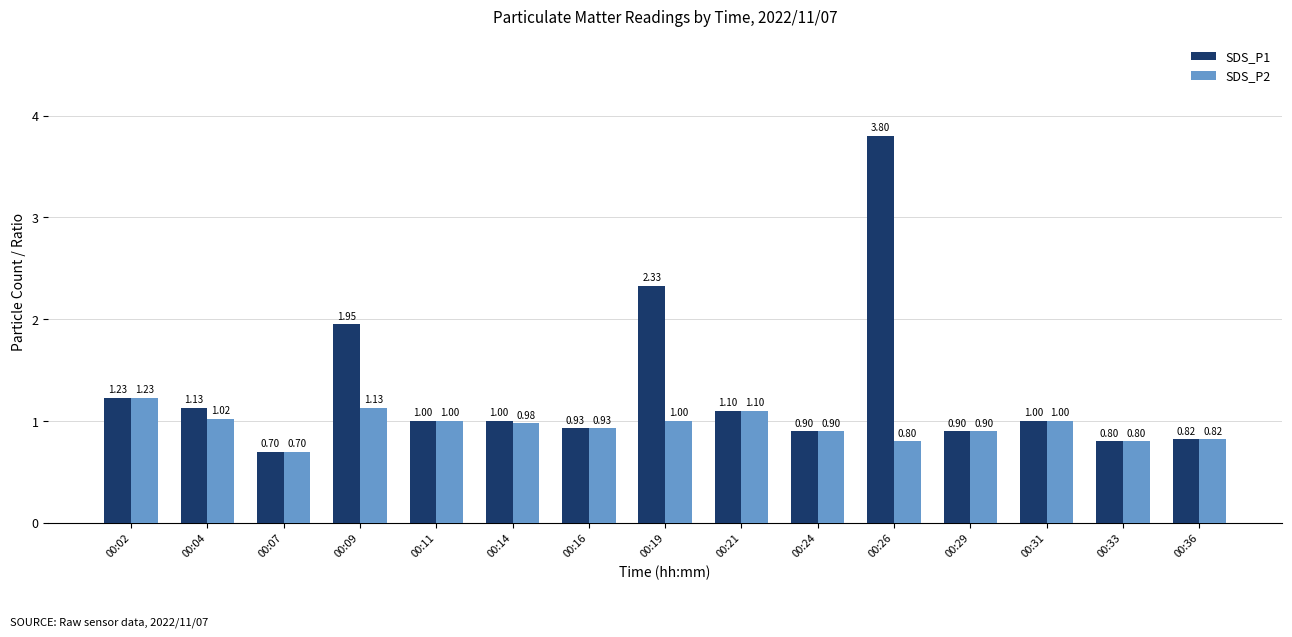

True or false: SDS_P2 has a value of 1.9 at 00:02.

False